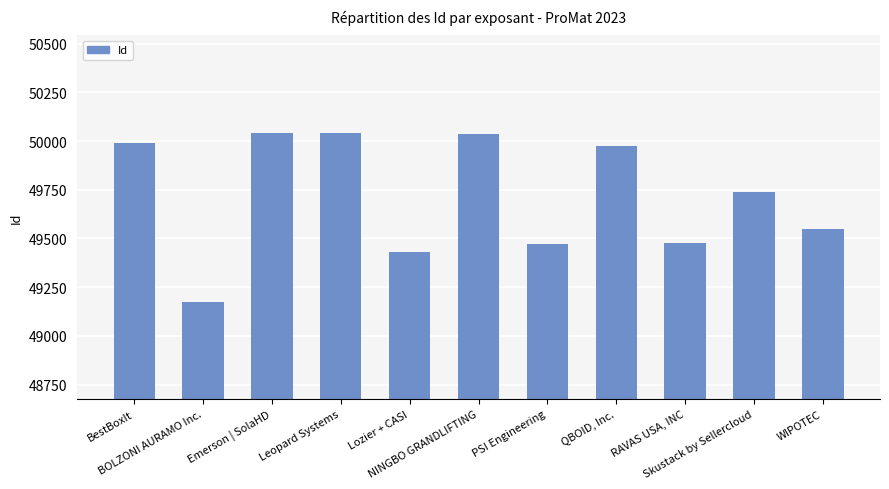

What is the difference between the second highest and minimum values?

865